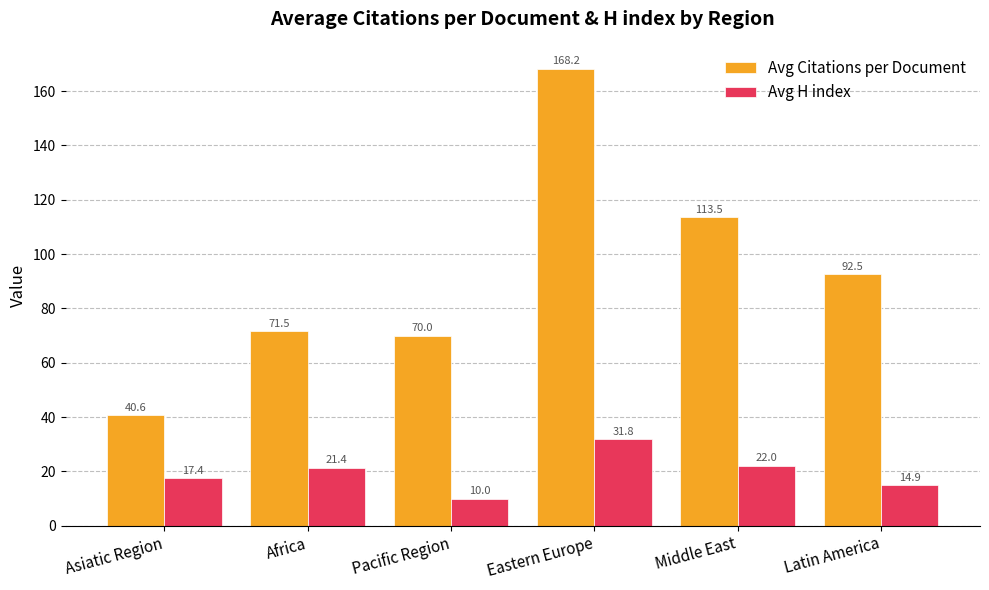

At Eastern Europe, list the series in order from smallest to largest.

Avg H index, Avg Citations per Document